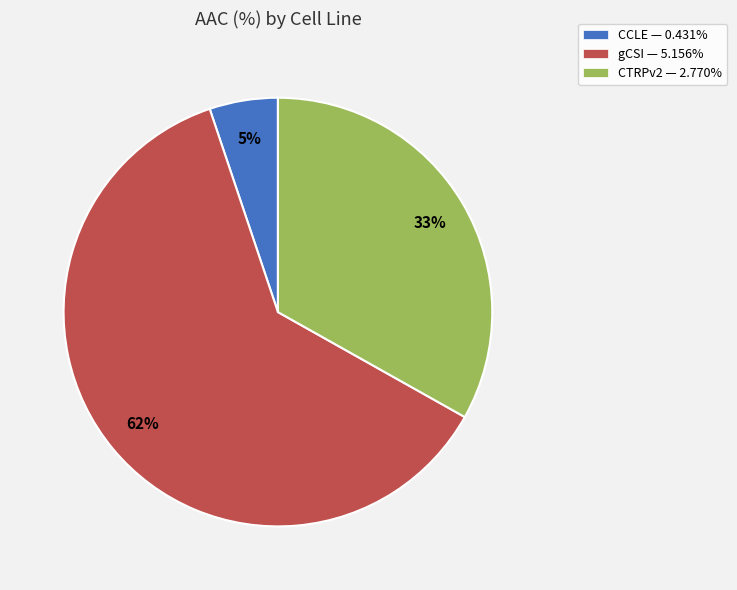

Do CCLE — 0.431% and gCSI — 5.156% together represent more than half of the pie?

Yes